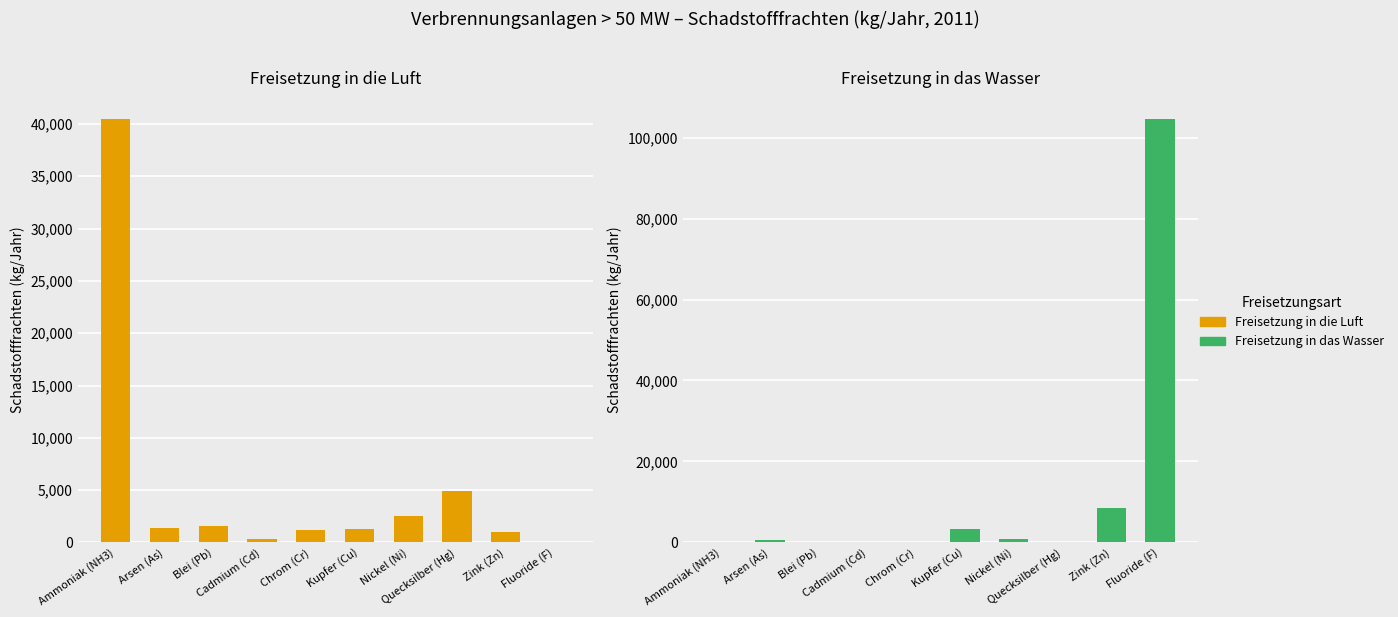

Which category has the lowest value across all series?

Fluoride (F)